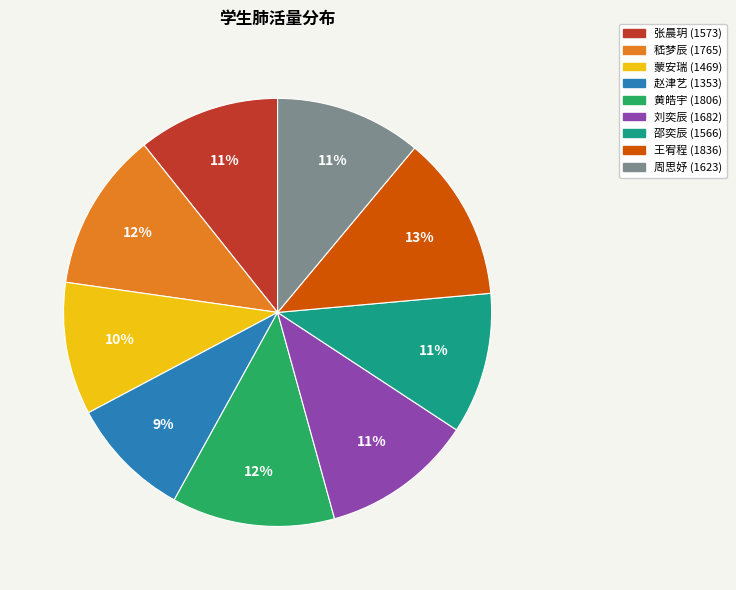

Is the sum of 嵇梦辰 and 王宥程 greater than half?

No